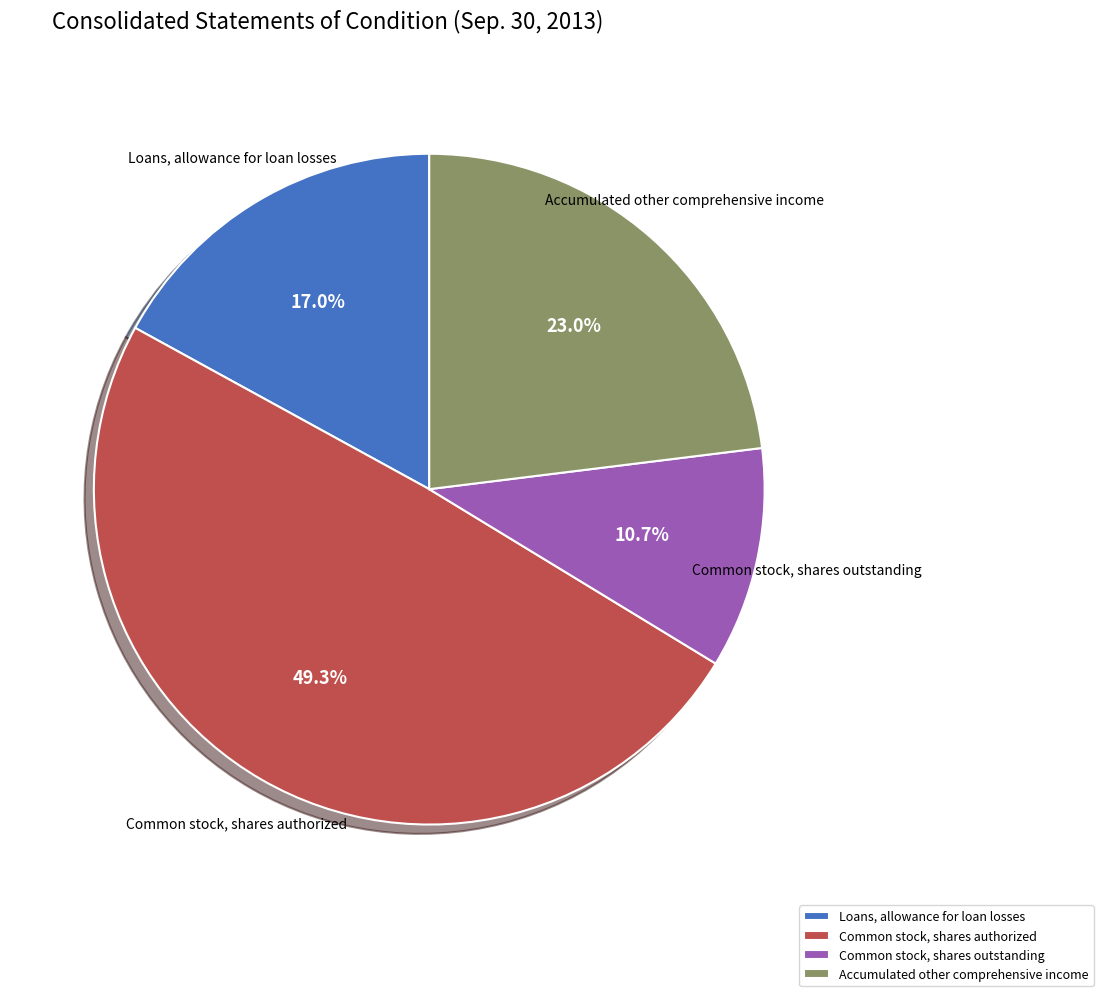

How many segments does this pie chart have?

4